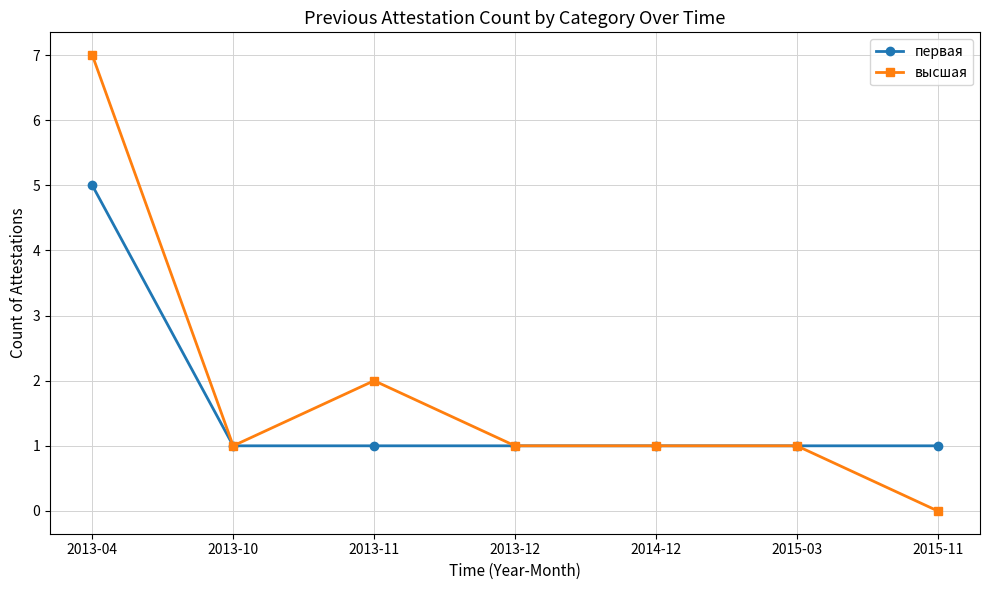

Read the первая value at 2013-04.

5